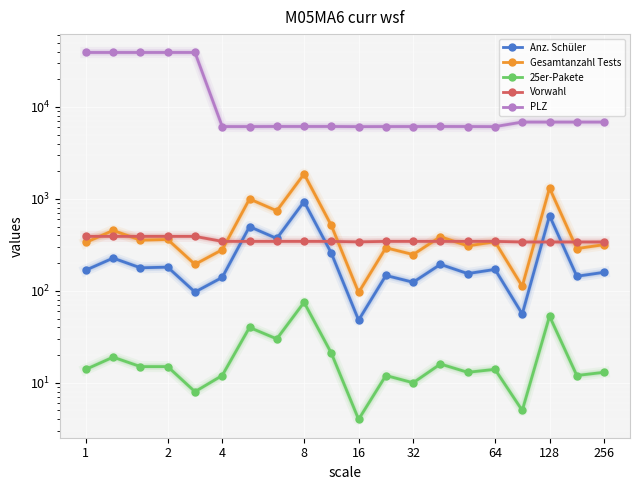

What is the sum of all PLZ values?

290274